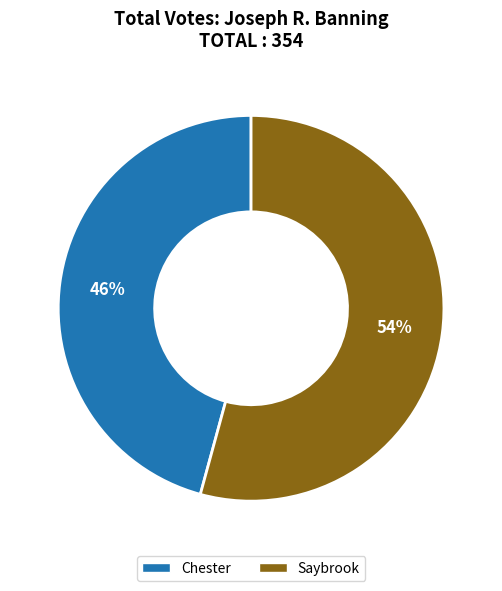

To the nearest percent, what percentage of the pie is Saybrook?

54%